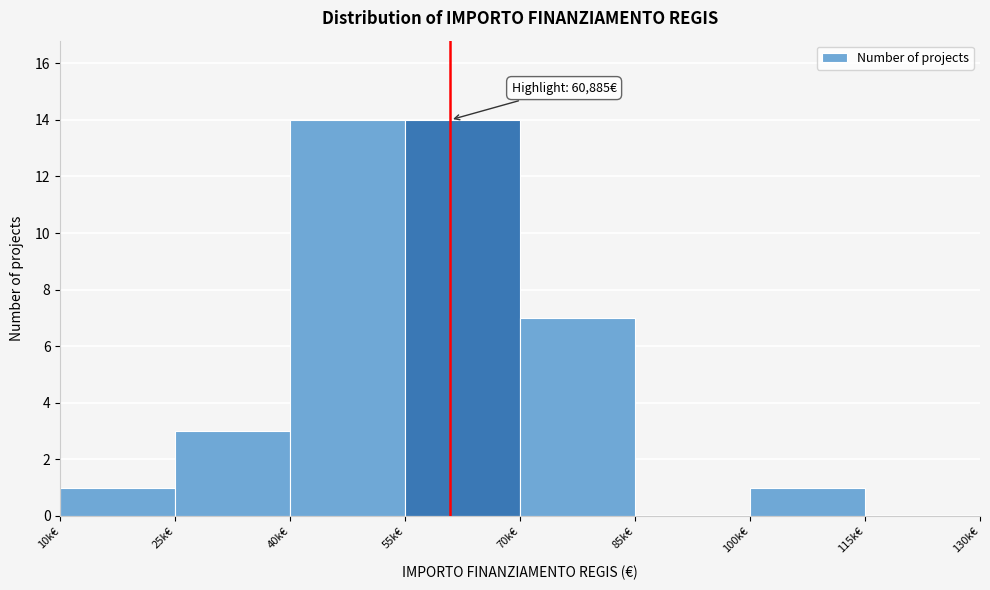

Reading left to right, what are all the values shown in this chart?

10k€=1	25k€=3	40k€=14	55k€=14	70k€=7	85k€=0	100k€=1	115k€=0